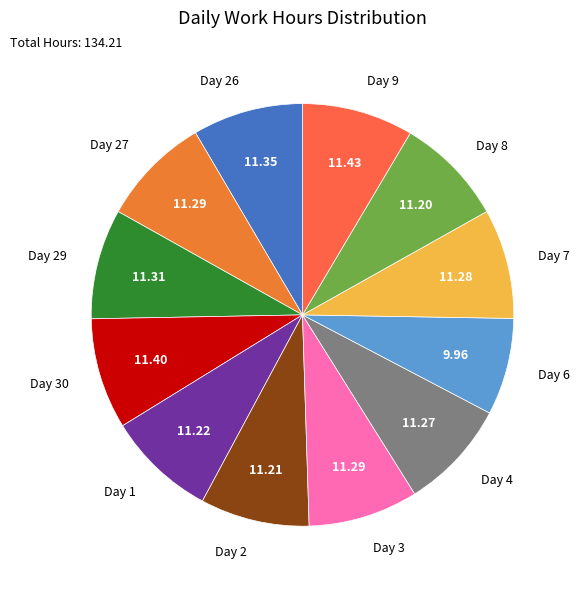

Which has a higher value, Day 26 or Day 6?

Day 26